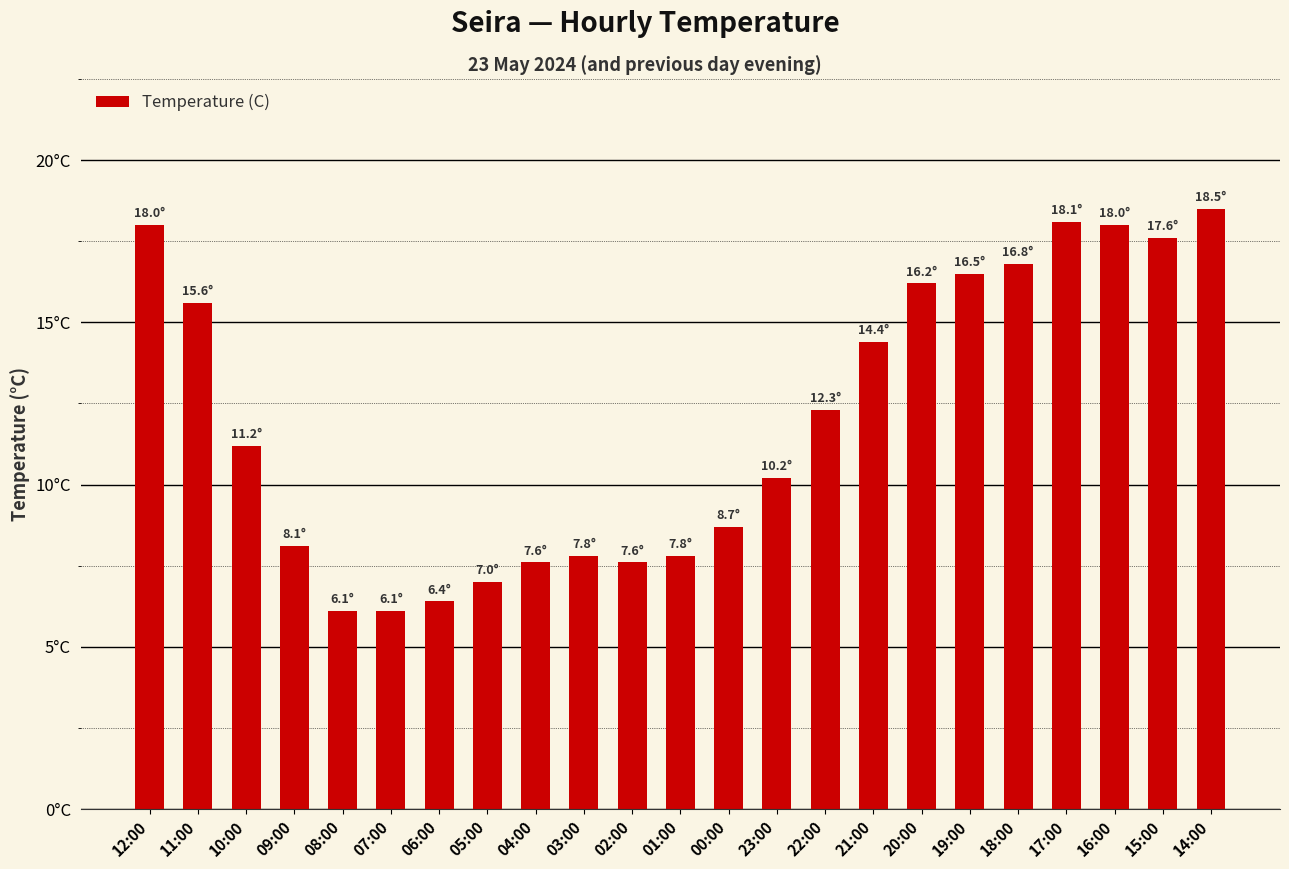

List the labels in order of value, largest first.

14:00, 17:00, 12:00, 16:00, 15:00, 18:00, 19:00, 20:00, 11:00, 21:00, 22:00, 10:00, 23:00, 00:00, 09:00, 03:00, 01:00, 04:00, 02:00, 05:00, 06:00, 08:00, 07:00